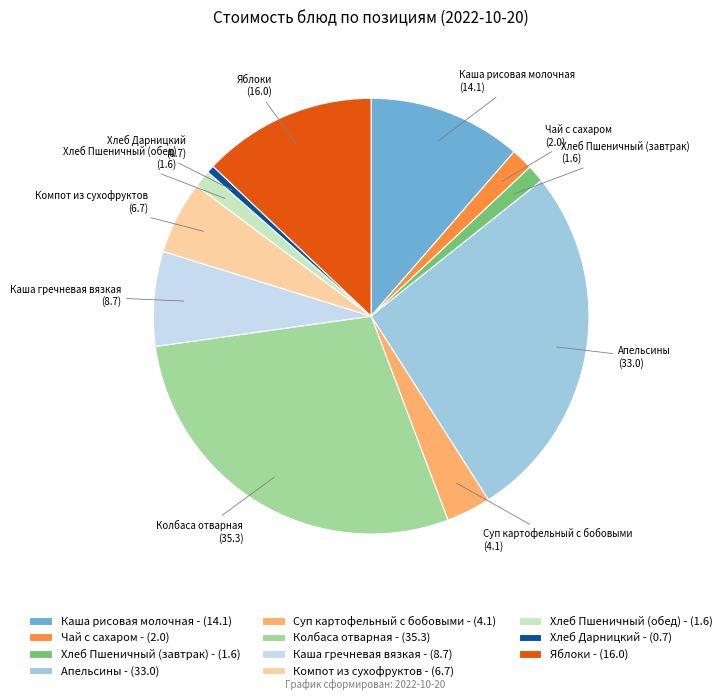

Does Каша гречневая вязкая account for over 50% of the chart?

No